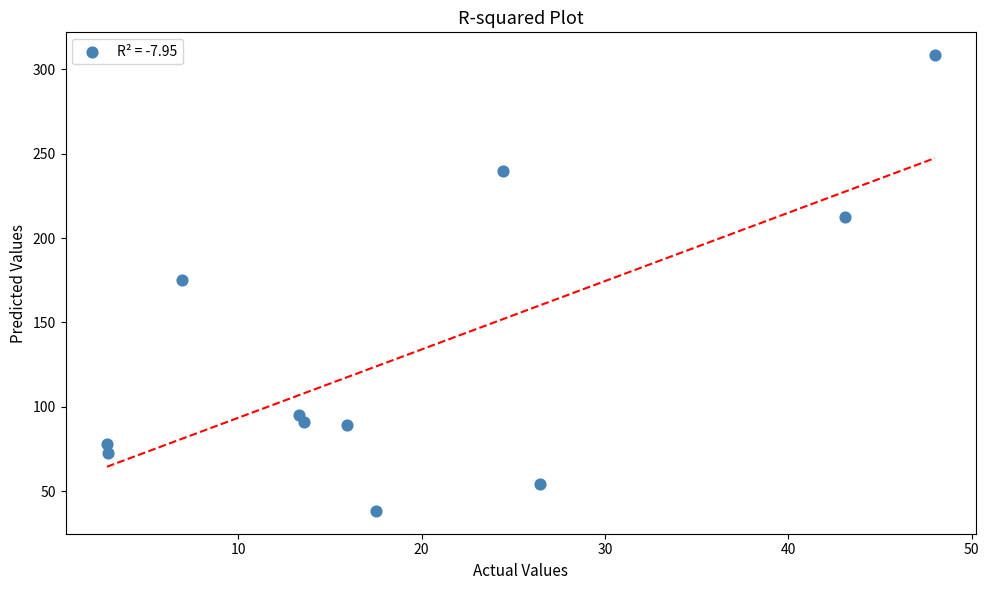

What is the range of Y values (max minus min)?

270.1